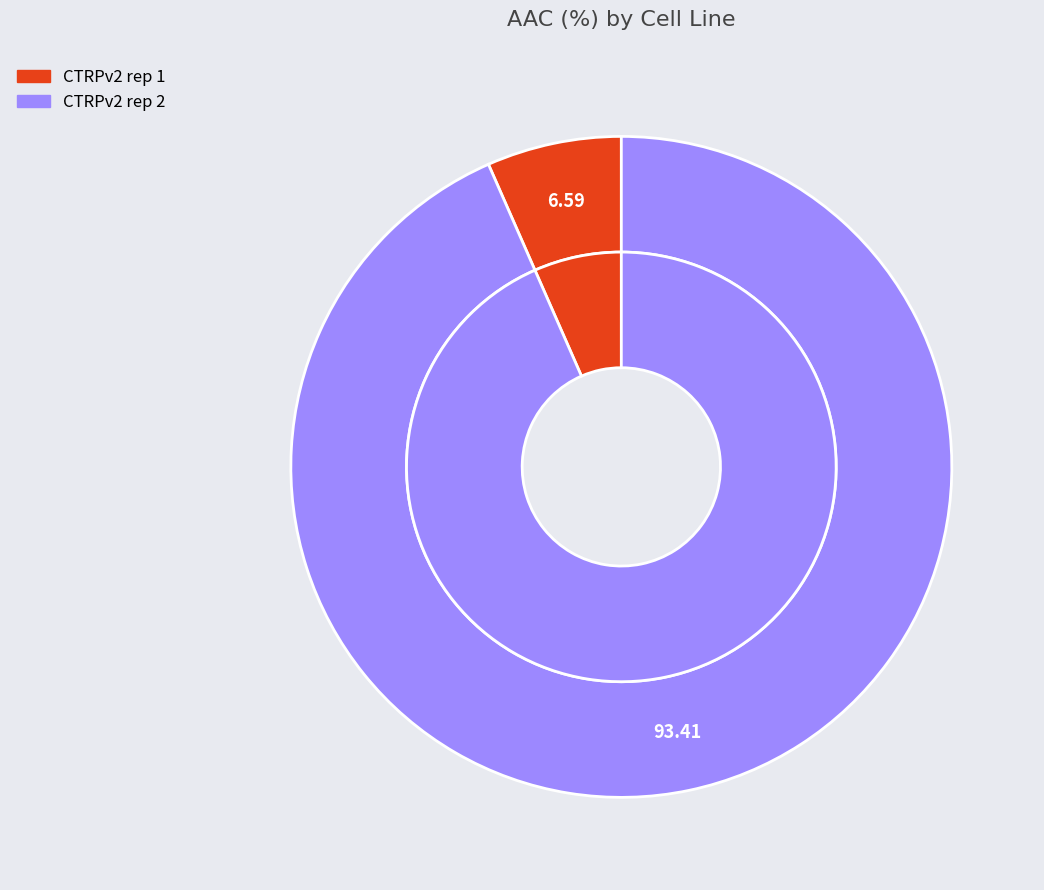

How many segments does this pie chart have?

2